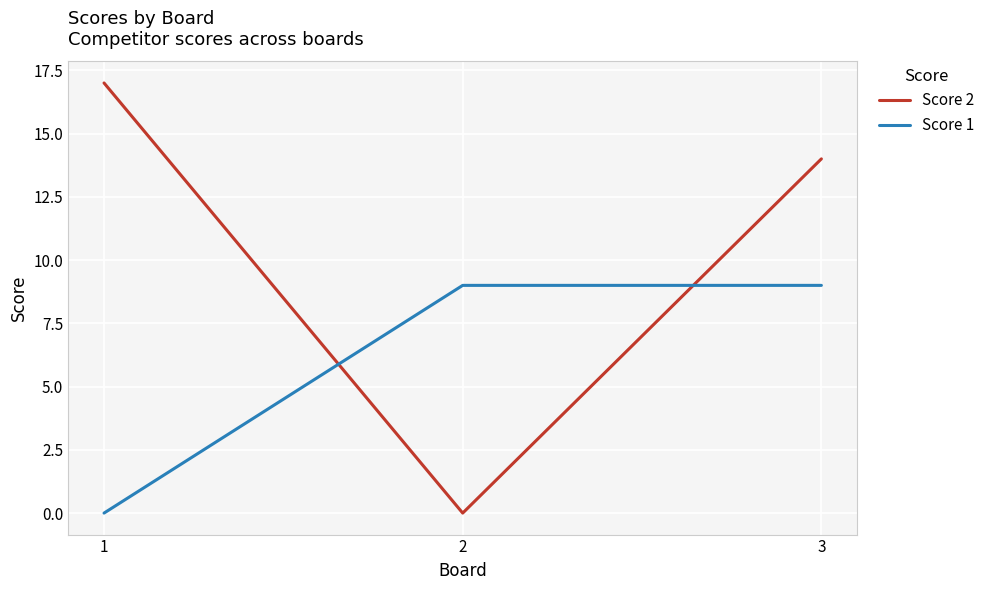

What is the sum of all Score 1 values?

18